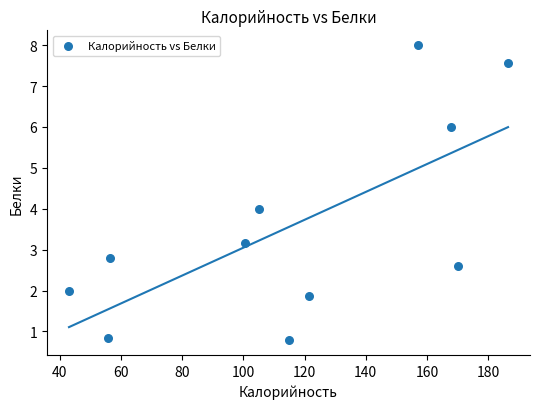

What is the range of X values (max minus min)?

143.5